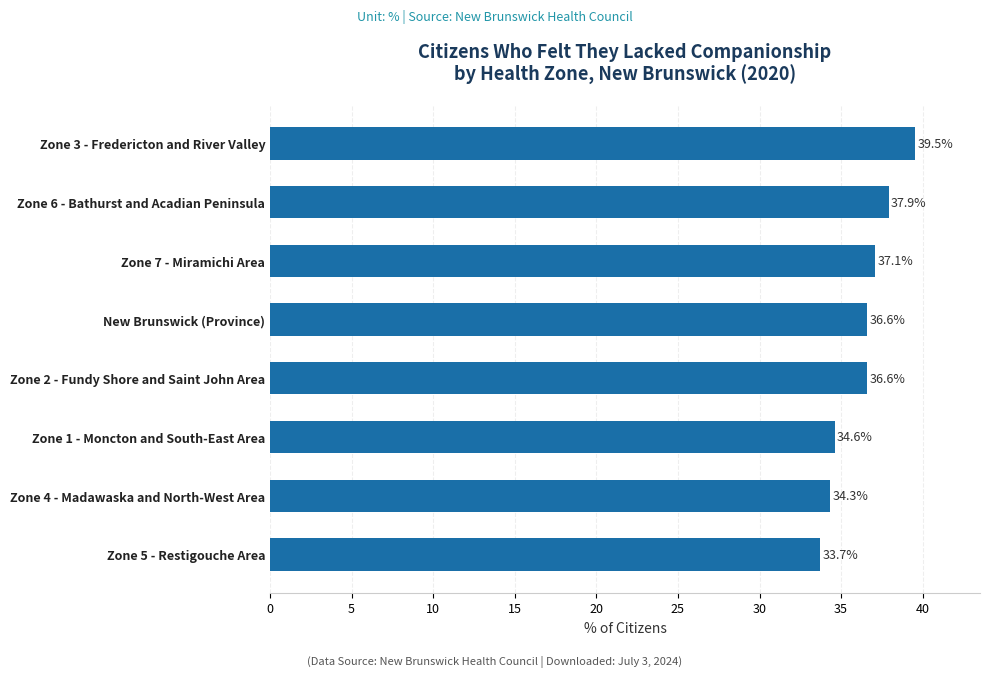

Is it true that the value at Zone 6 - Bathurst and Acadian Peninsula is 37.9?

True